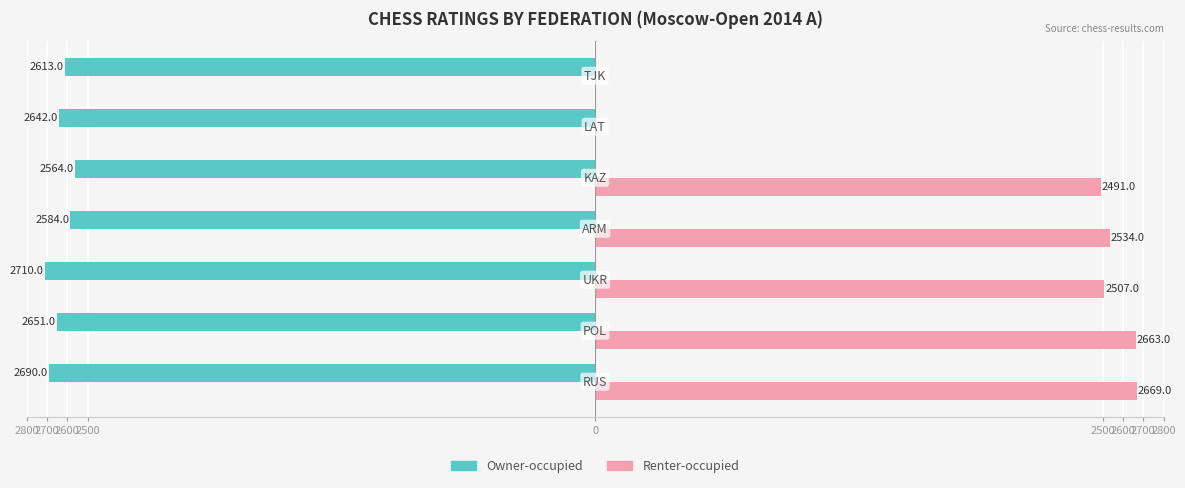

What are all the series names shown in the legend?

Owner-occupied, Renter-occupied